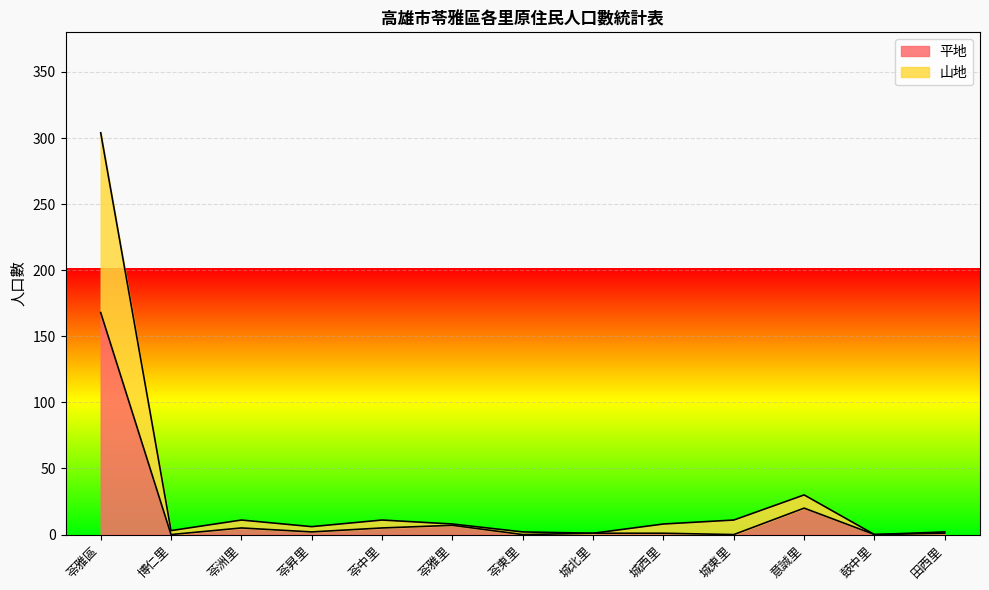

How many values in the 山地 series are below 8?

6